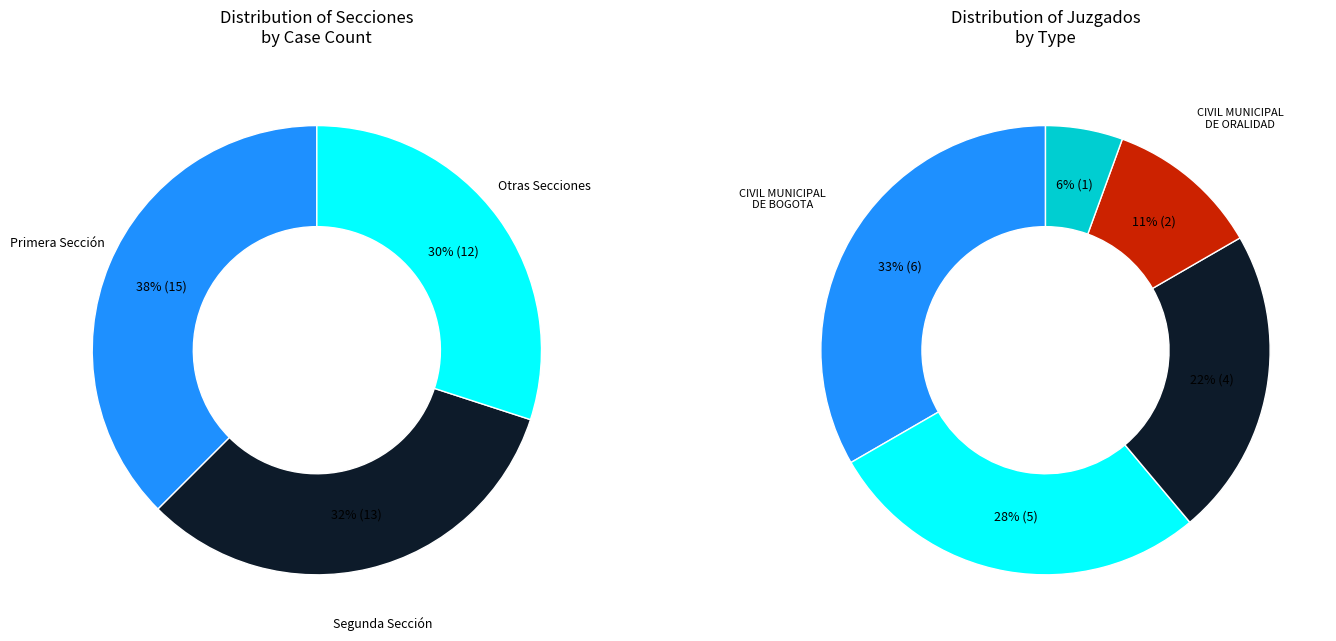

Count the number of slices in the pie.

5